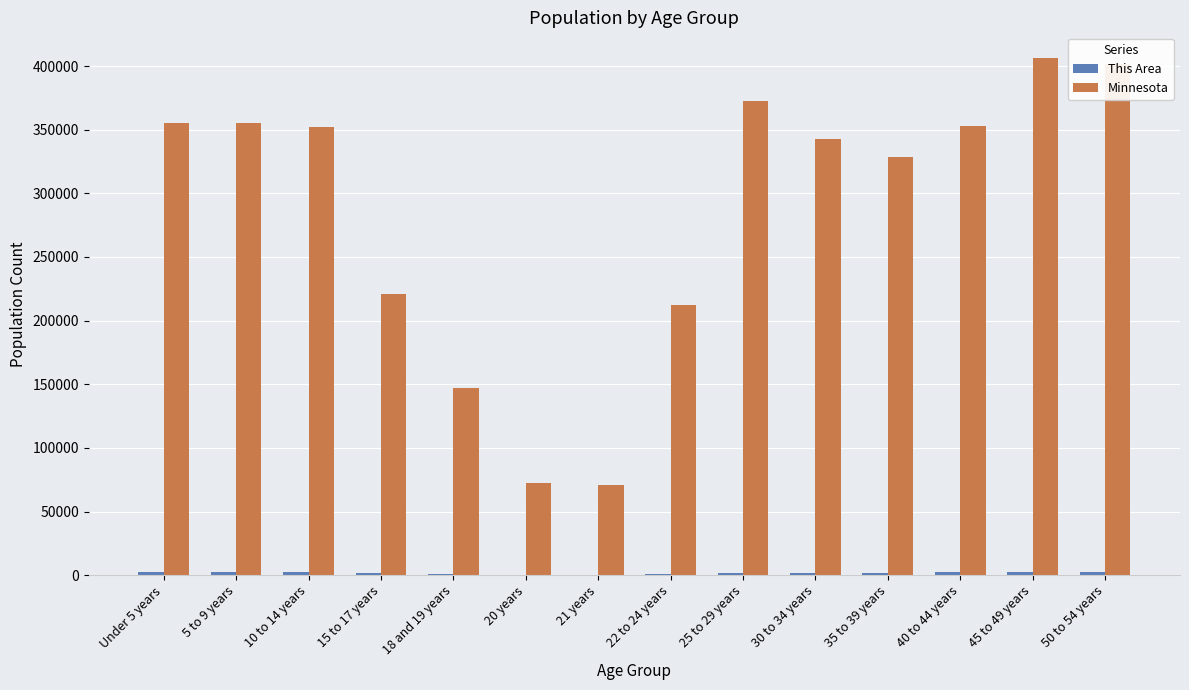

Where is Minnesota nearest to the value 238398?

15 to 17 years